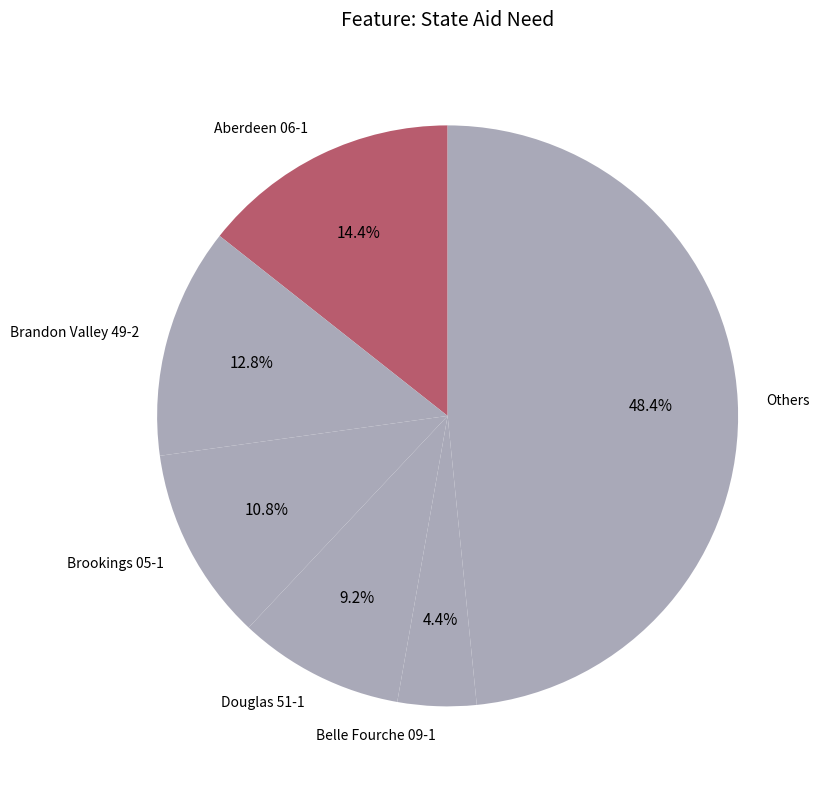

Is the sum of Brandon Valley 49-2 and Belle Fourche 09-1 greater than half?

No